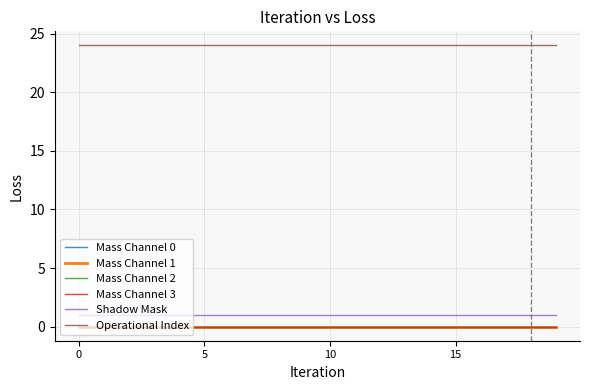

True or false: Mass Channel 0 and Operational Index intersect in this chart.

False